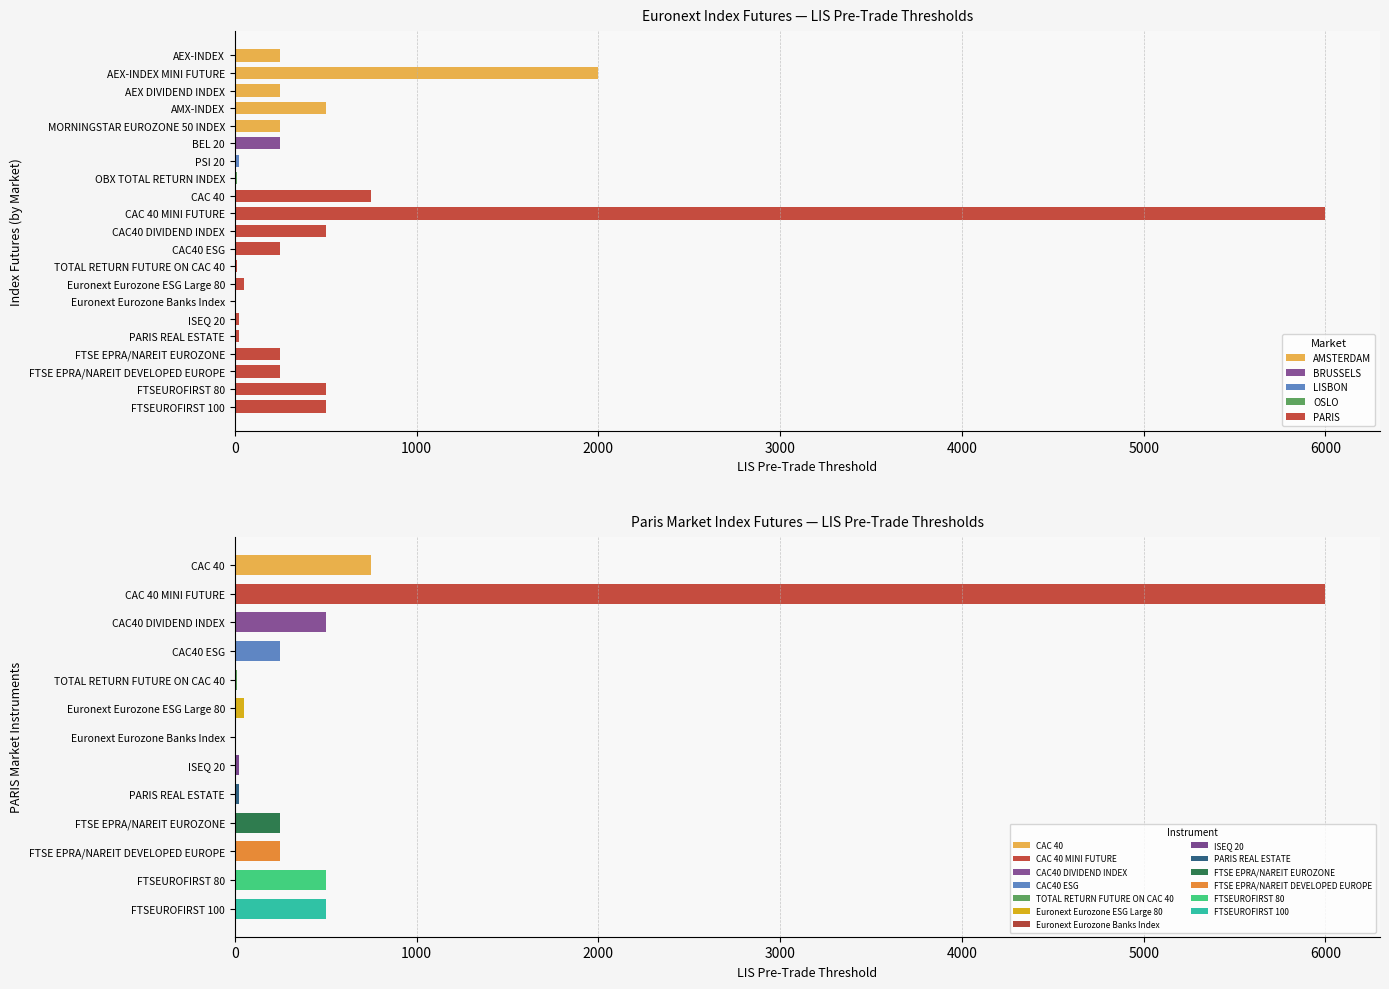

What is the highest value of the AMSTERDAM series?

2000